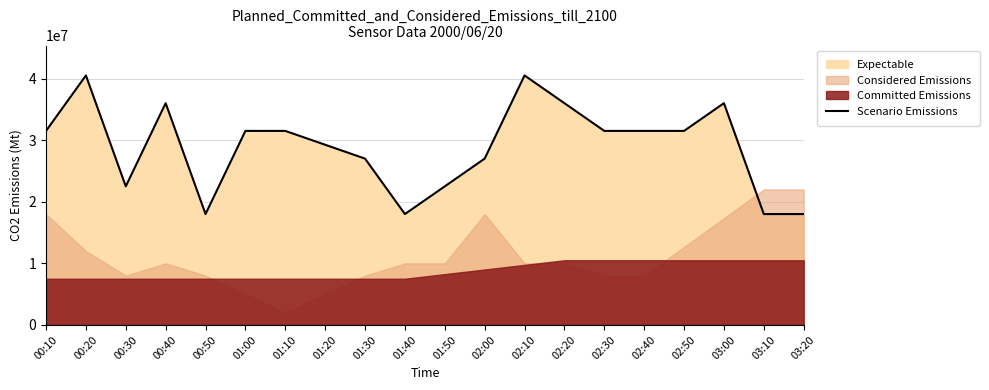

At which label is the value closest to 29250000?

01:20